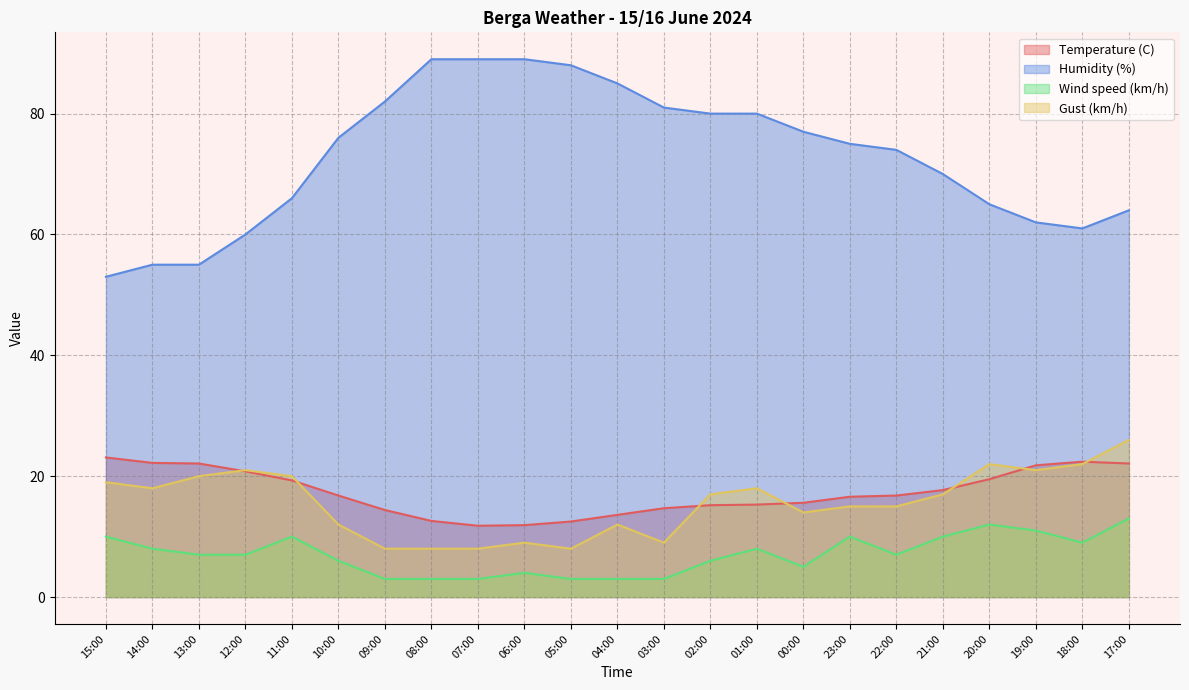

Reading right to left, what are all the values shown in this chart?

Temperature (C): 17:00=22.1	18:00=22.4	19:00=21.8	20:00=19.5	21:00=17.7	22:00=16.8	23:00=16.6	00:00=15.6	01:00=15.3	02:00=15.2	03:00=14.7	04:00=13.6	05:00=12.5	06:00=11.9	07:00=11.8	08:00=12.6	09:00=14.4	10:00=16.8	11:00=19.3	12:00=20.8	13:00=22.1	14:00=22.2	15:00=23.1
Humidity (%): 17:00=64.0	18:00=61.0	19:00=62.0	20:00=65.0	21:00=70.0	22:00=74.0	23:00=75.0	00:00=77.0	01:00=80.0	02:00=80.0	03:00=81.0	04:00=85.0	05:00=88.0	06:00=89.0	07:00=89.0	08:00=89.0	09:00=82.0	10:00=76.0	11:00=66.0	12:00=60.0	13:00=55.0	14:00=55.0	15:00=53.0
Wind speed (km/h): 17:00=13.0	18:00=9.0	19:00=11.0	20:00=12.0	21:00=10.0	22:00=7.0	23:00=10.0	00:00=5.0	01:00=8.0	02:00=6.0	03:00=3.0	04:00=3.0	05:00=3.0	06:00=4.0	07:00=3.0	08:00=3.0	09:00=3.0	10:00=6.0	11:00=10.0	12:00=7.0	13:00=7.0	14:00=8.0	15:00=10.0
Gust (km/h): 17:00=26.0	18:00=22.0	19:00=21.0	20:00=22.0	21:00=17.0	22:00=15.0	23:00=15.0	00:00=14.0	01:00=18.0	02:00=17.0	03:00=9.0	04:00=12.0	05:00=8.0	06:00=9.0	07:00=8.0	08:00=8.0	09:00=8.0	10:00=12.0	11:00=20.0	12:00=21.0	13:00=20.0	14:00=18.0	15:00=19.0